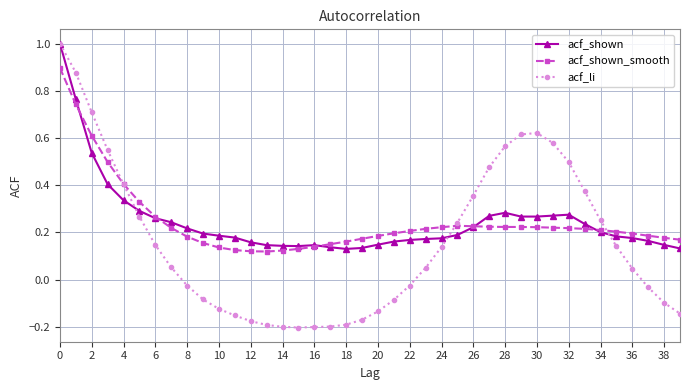

How many distinct data groups are displayed?

3